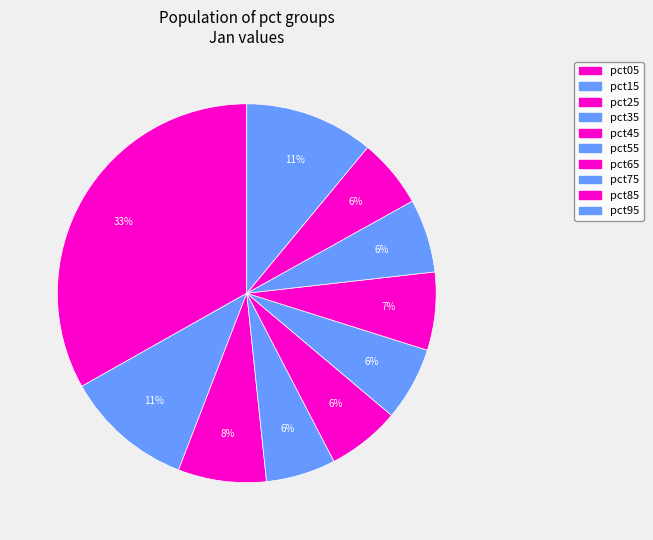

Is it true that pct85 is 6% of the pie?

True